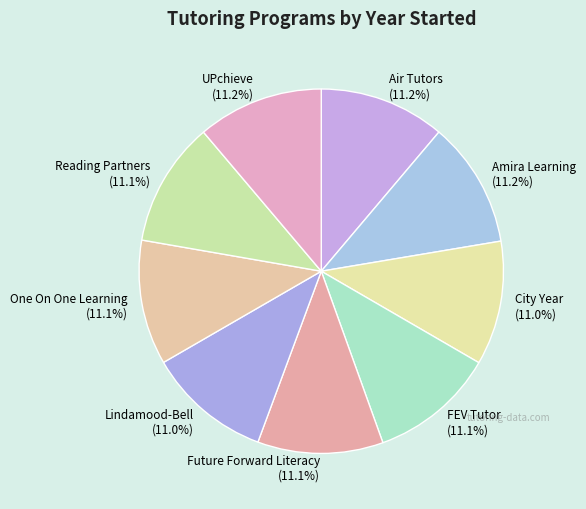

The Future Forward Literacy slice represents 22% of the pie. True or false?

False